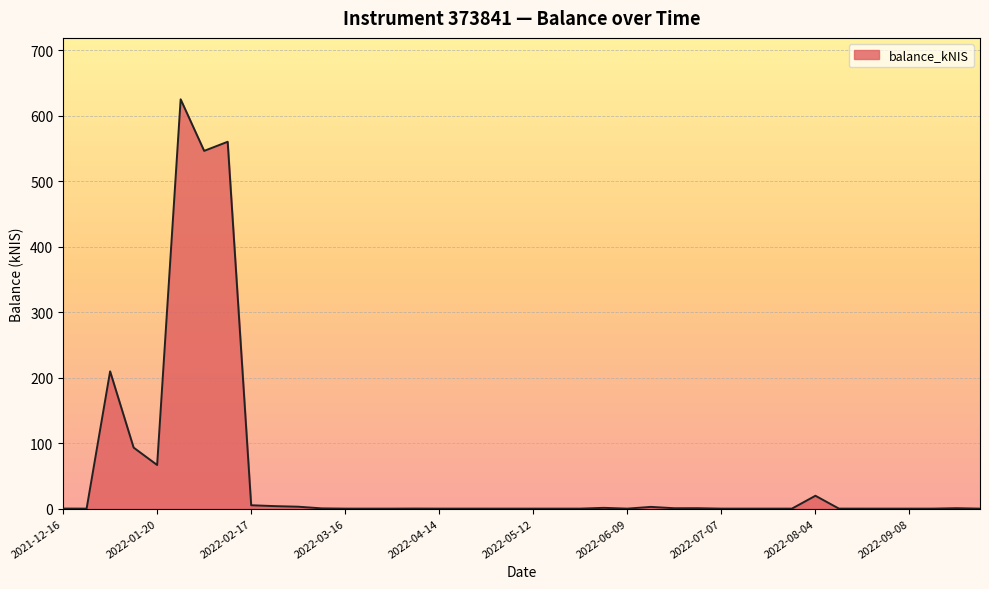

What is the difference between the maximum and minimum values?

625.3